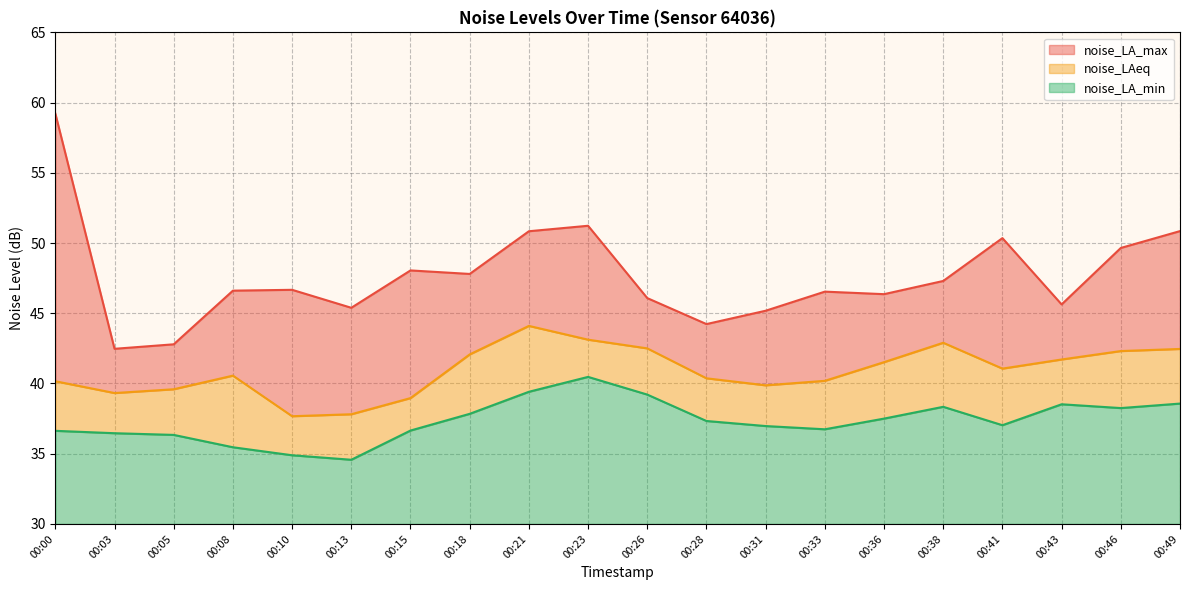

What is the value of the noise_LAeq point at the 7th from the left?

39.0